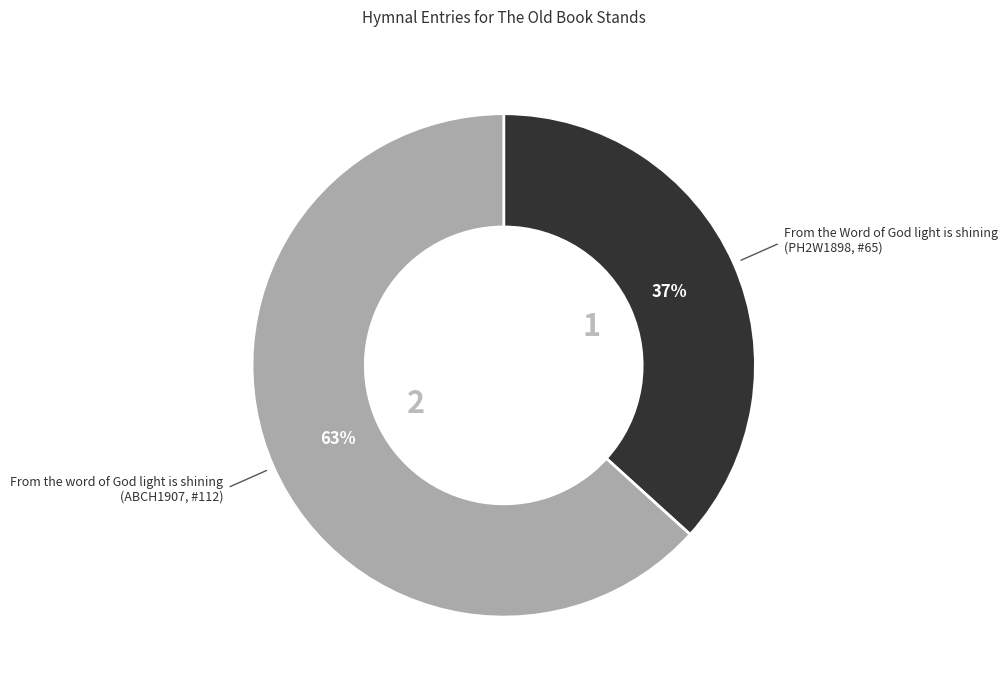

Is the sum of From the word of God light is shining (ABCH1907, #112) and From the Word of God light is shining (PH2W1898, #65) greater than half?

Yes